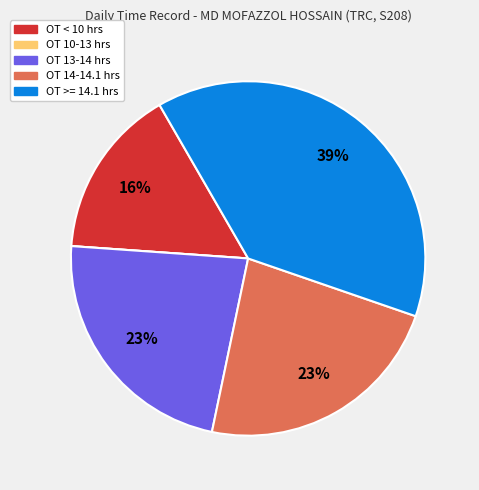

Does any single category account for the majority?

No